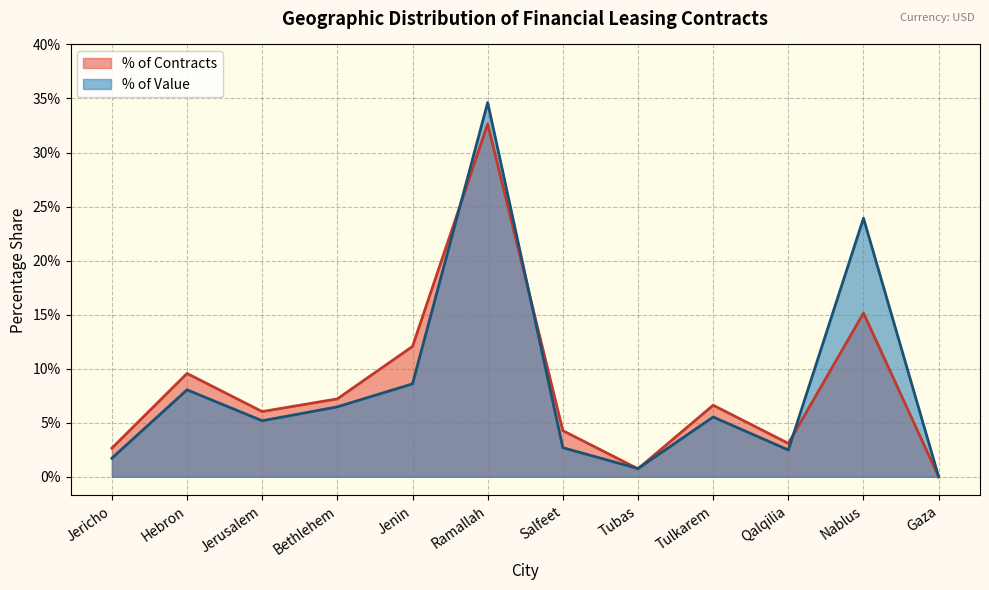

True or false: Number of Contracts has a value of 0.2 at Nablus.

True